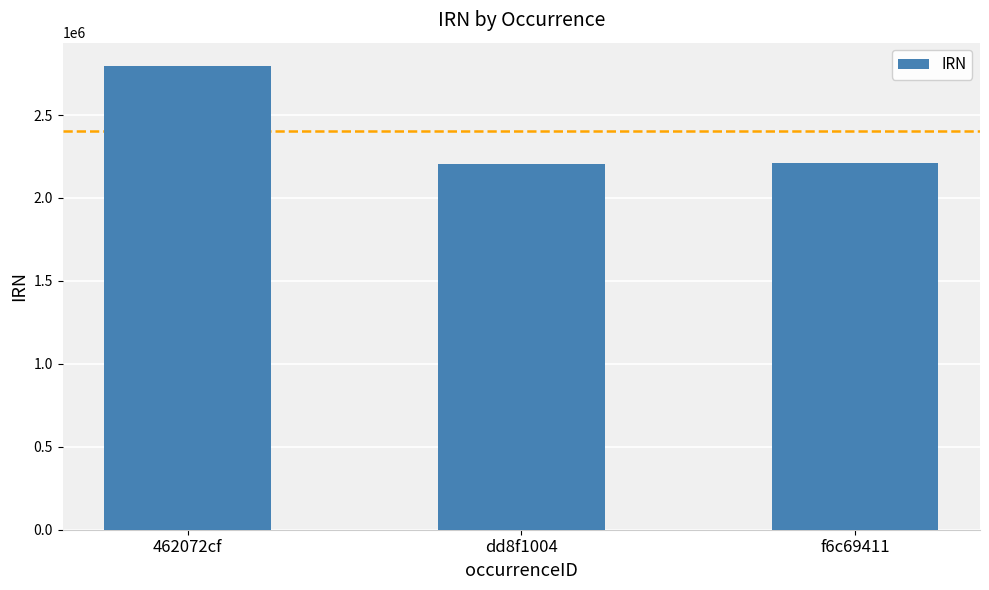

How many categories are shown in the chart?

3